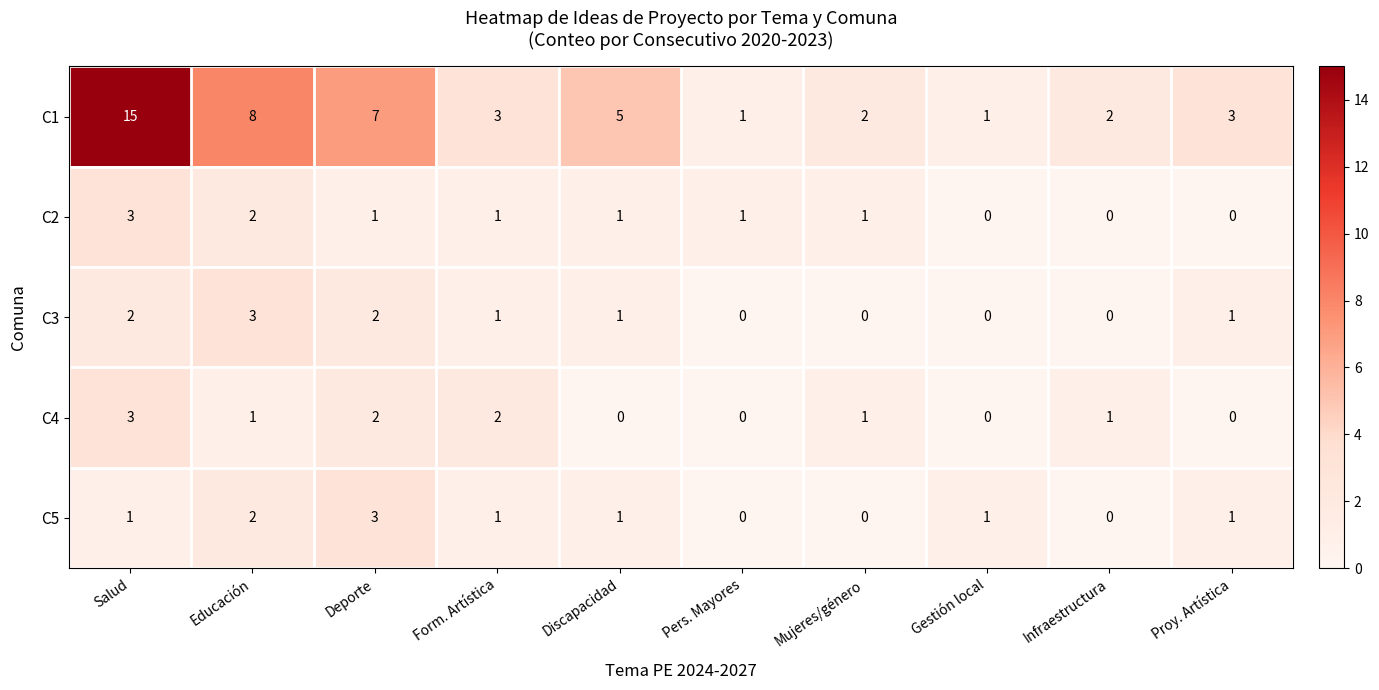

What is the spread (max minus min) of values at Pers. Mayores?

1